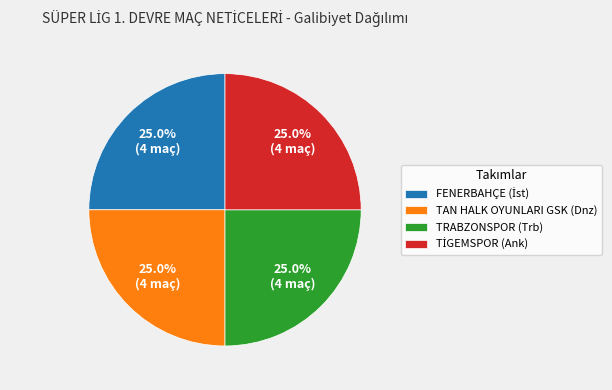

Is there a majority slice in this chart?

No